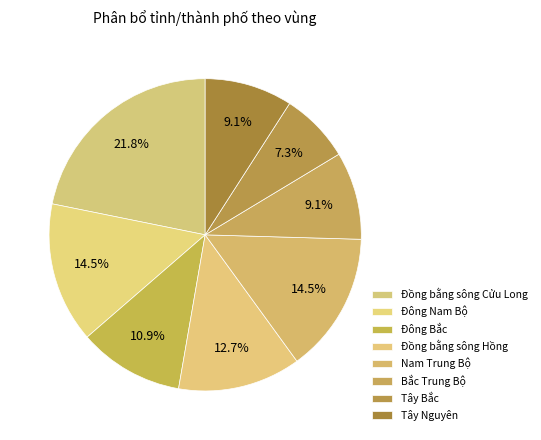

Is it true that Đồng bằng sông Cửu Long is 27% of the pie?

False